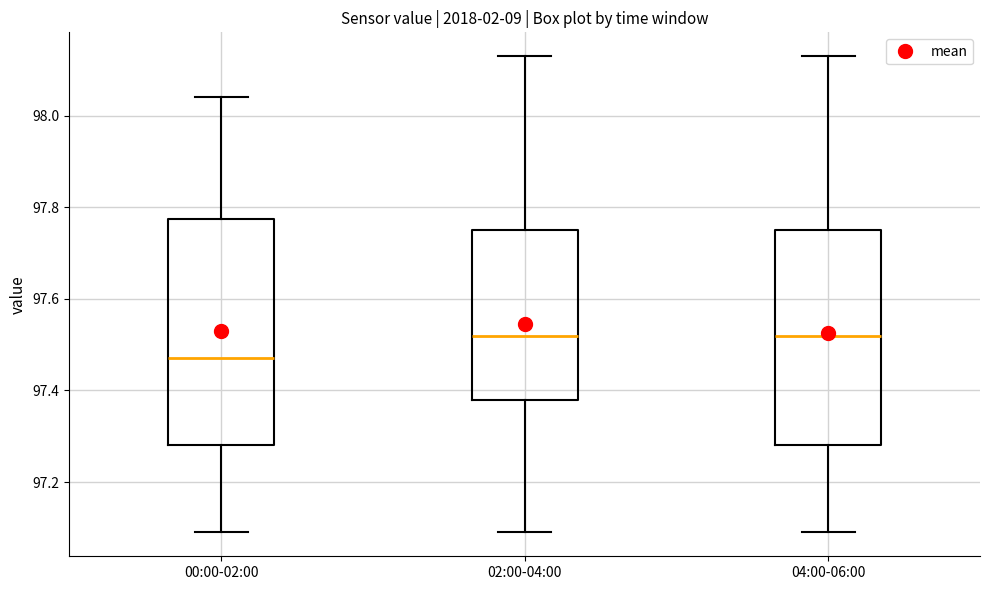

Reading left to right, read every box against the y-axis: the position of its median line, the range the box covers, and the ends of its whiskers. The values are not printed on the chart, so give them approximately, as read against the axis.

00:00-02:00: median 97.48, box 97.28 to 97.78, whiskers 97.10 to 98.04
02:00-04:00: median 97.52, box 97.38 to 97.76, whiskers 97.10 to 98.14
04:00-06:00: median 97.52, box 97.28 to 97.76, whiskers 97.10 to 98.14